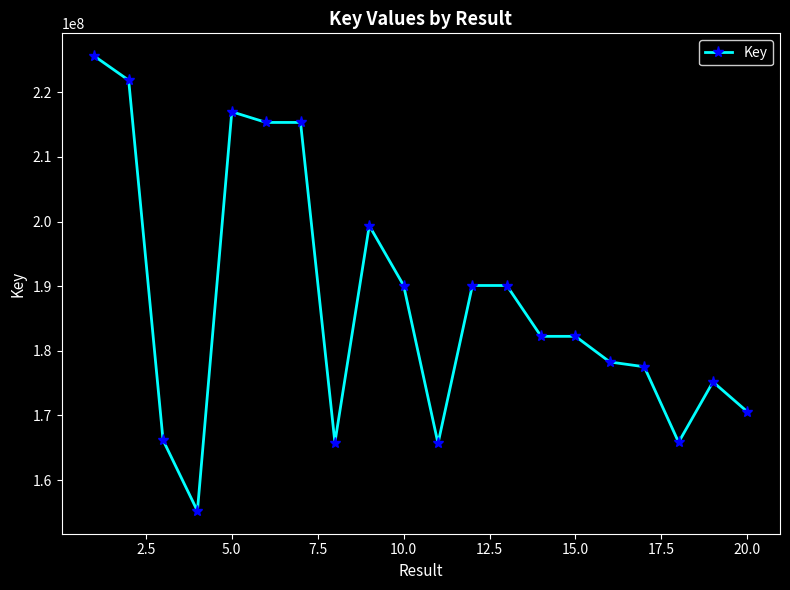

How many values are below 182239226?

10